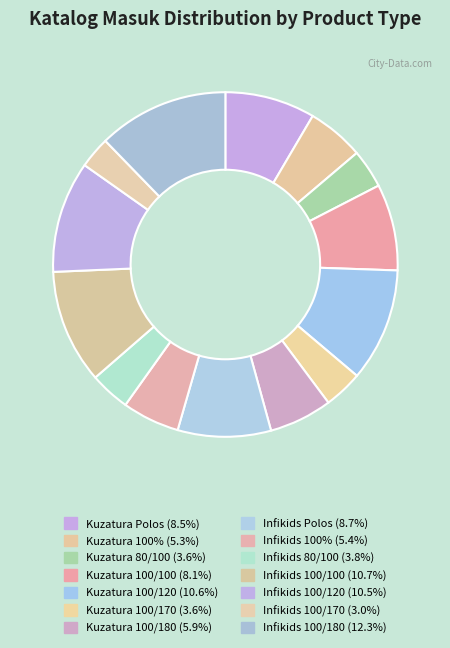

Does Kuzatura 100/120 represent more than half of the total?

No